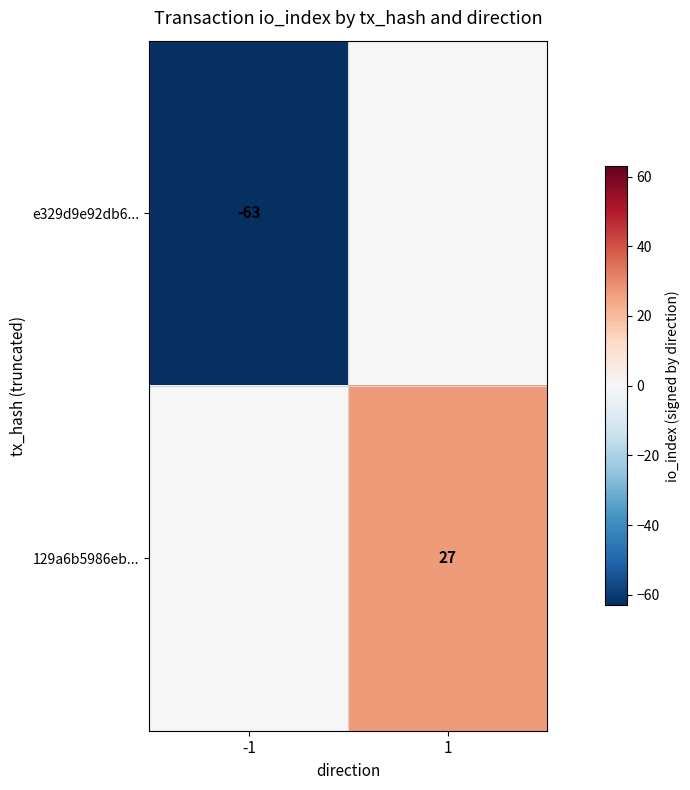

True or false: e329d9e92db6... has a value of -63 at -1.

True